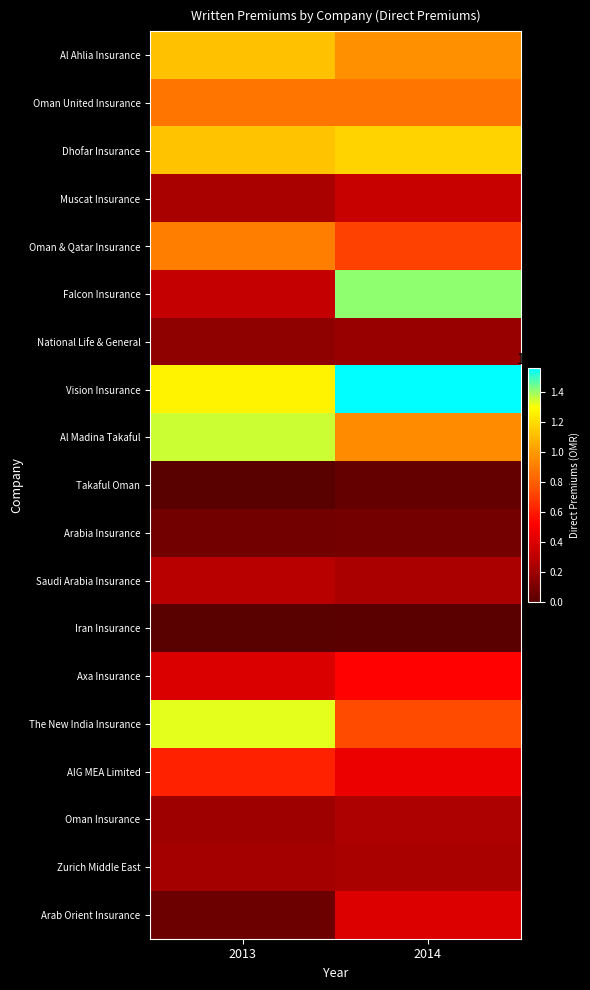

Count the number of data series in this chart.

19